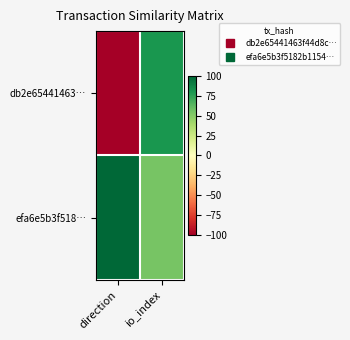

Reading right to left, extract all data points from this chart.

db2e65441463…: io_index=80	direction=-100
efa6e5b3f518…: io_index=54	direction=100